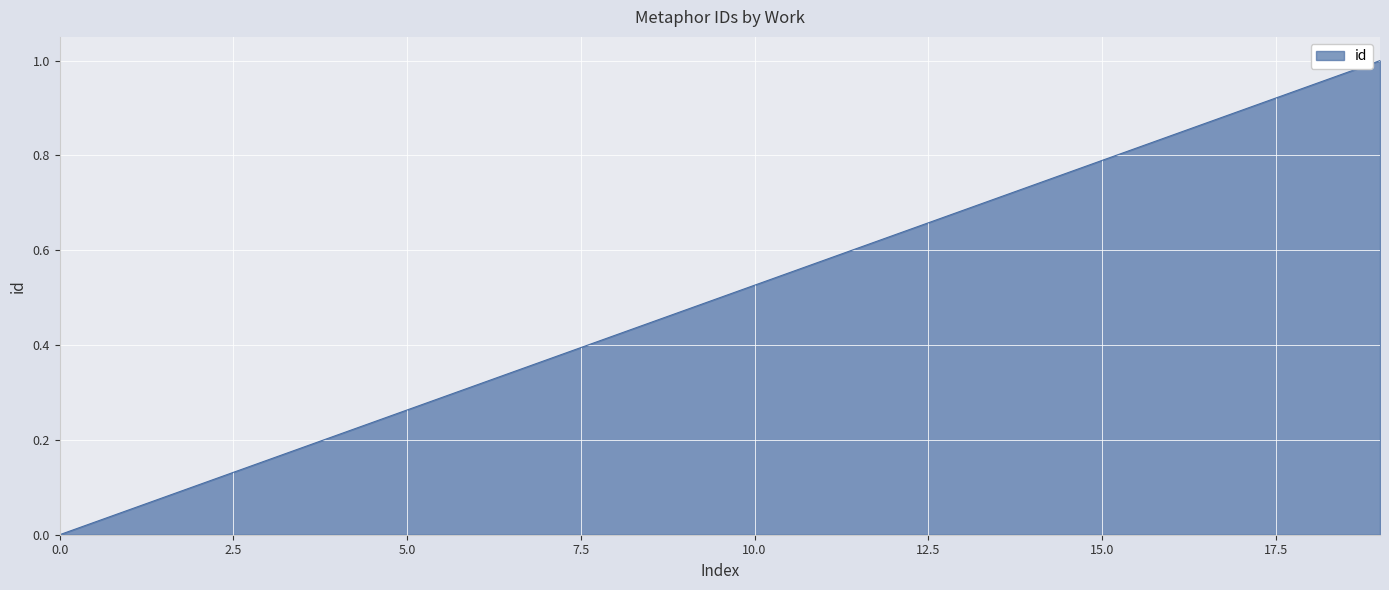

What is the difference between the maximum and minimum values?

1.0